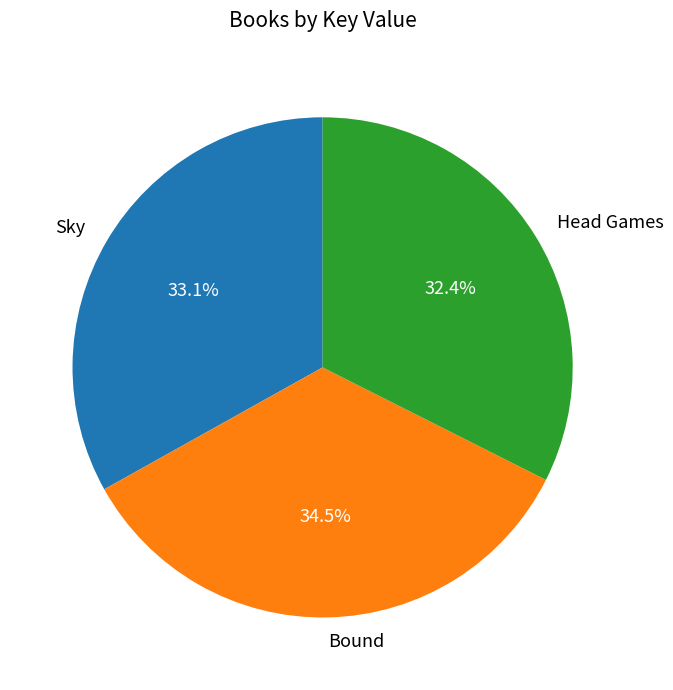

What is the ratio of the value at Bound to the value at Sky?

1.0